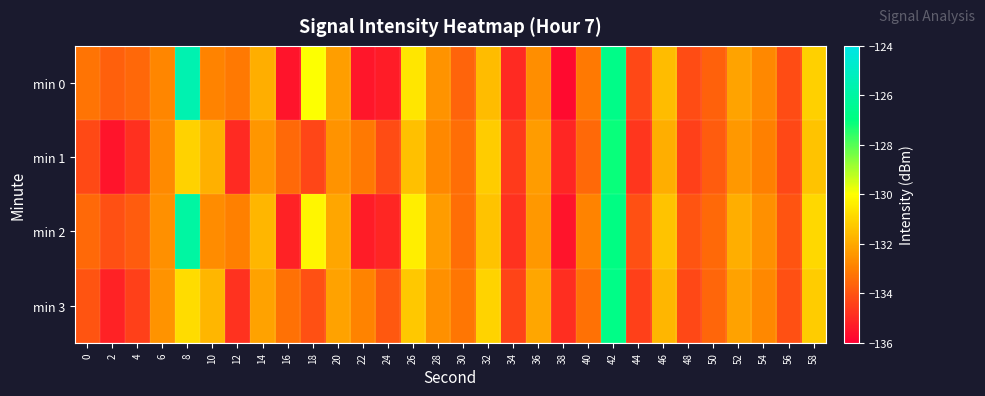

At how many categories does at least one series exceed -134?

25